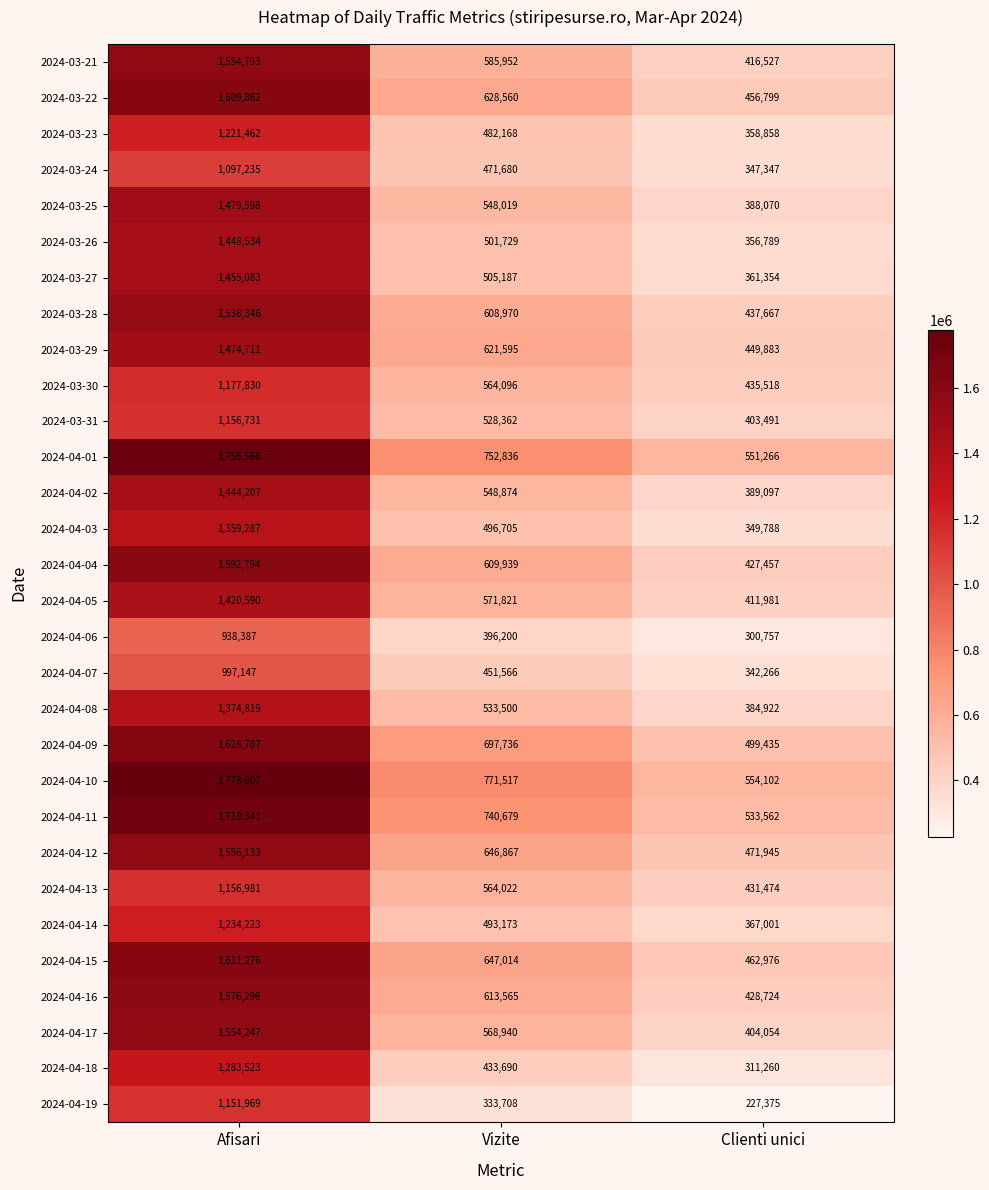

Which series has the largest total across all categories?

2024-04-10